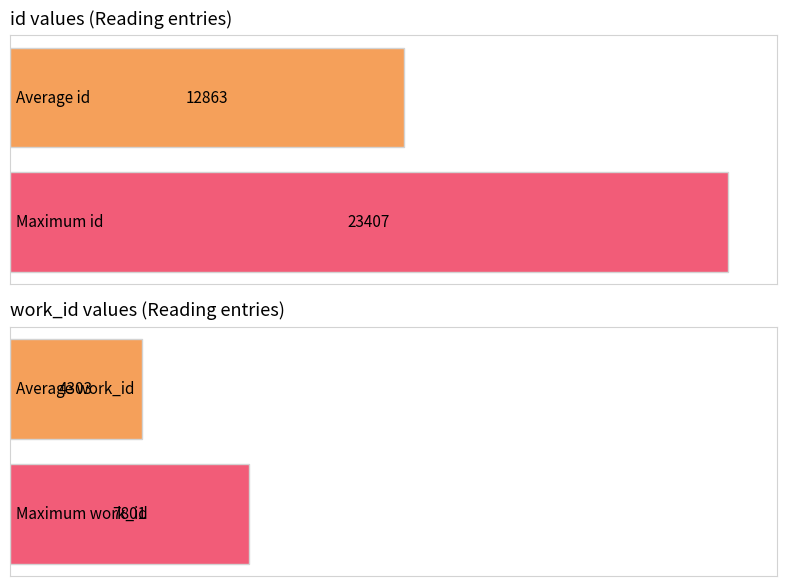

Which series has the largest total across all categories?

id